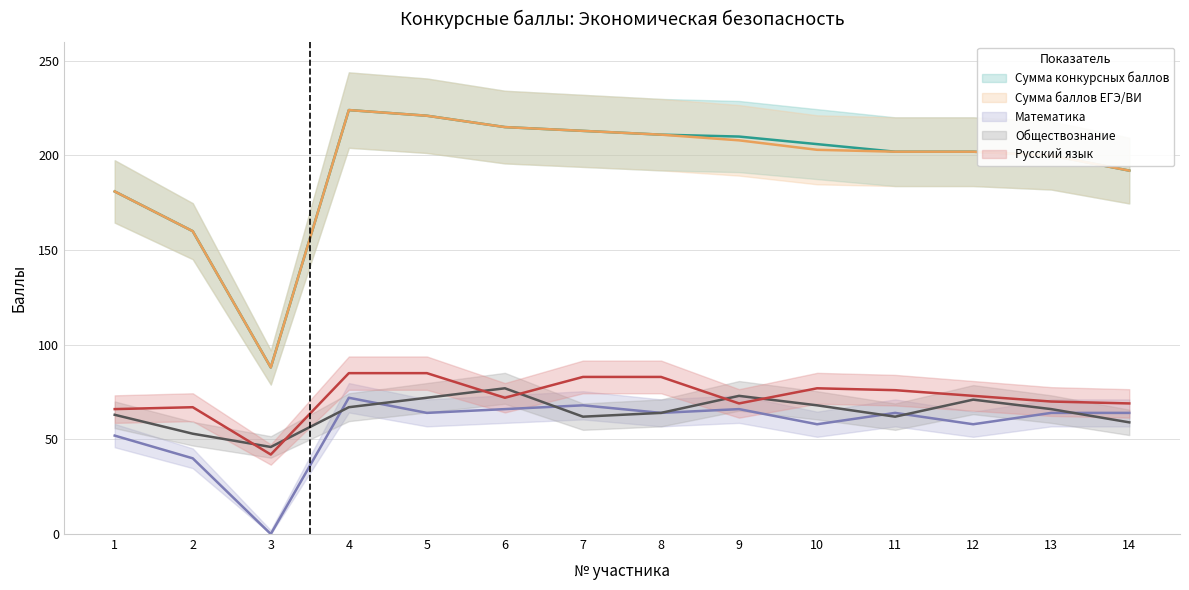

What are all the series names shown in the legend?

Сумма конкурсных баллов, Сумма баллов ЕГЭ/ВИ, Математика, Обществознание, Русский язык